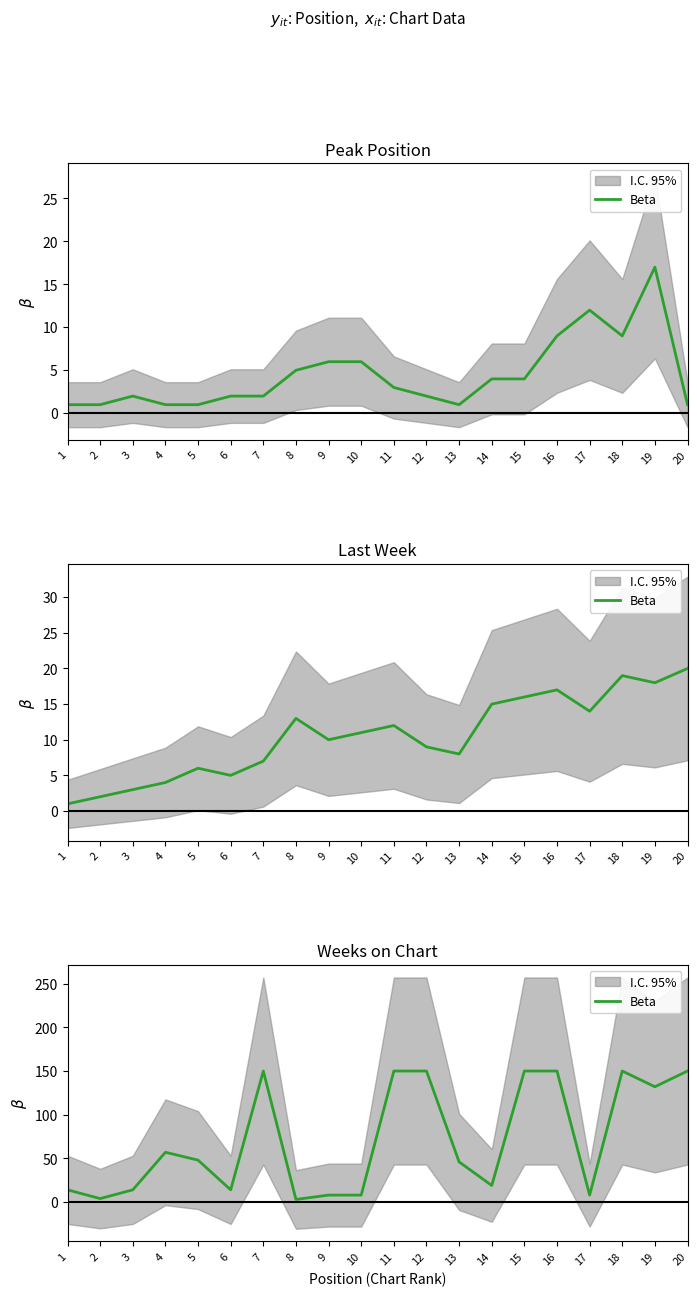

Rank the categories by value from highest to lowest.

7, 11, 12, 15, 16, 18, 20, 19, 4, 5, 13, 14, 1, 3, 6, 9, 10, 17, 2, 8